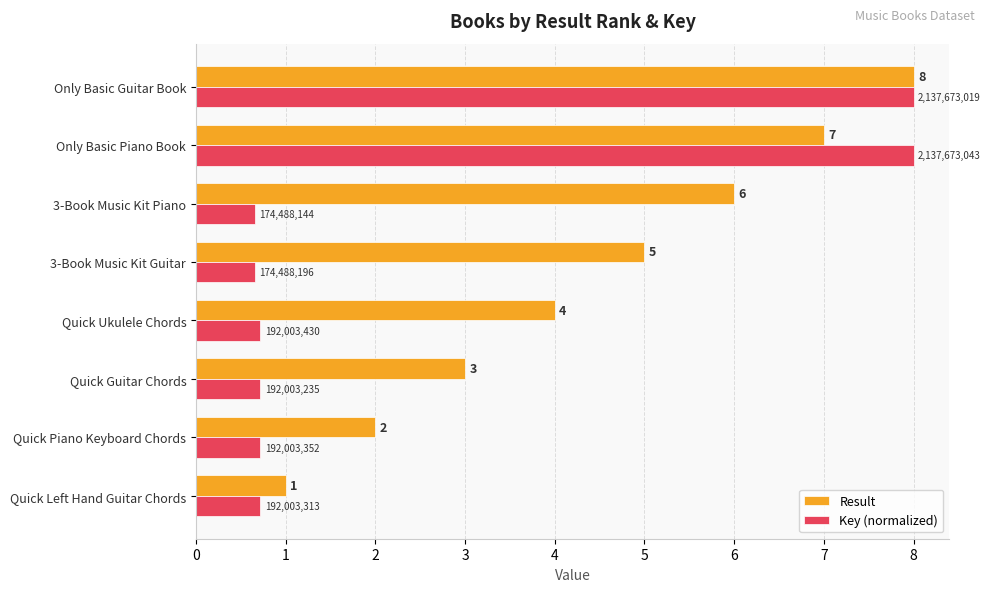

What are all the series names shown in the legend?

Result, Key (normalized)